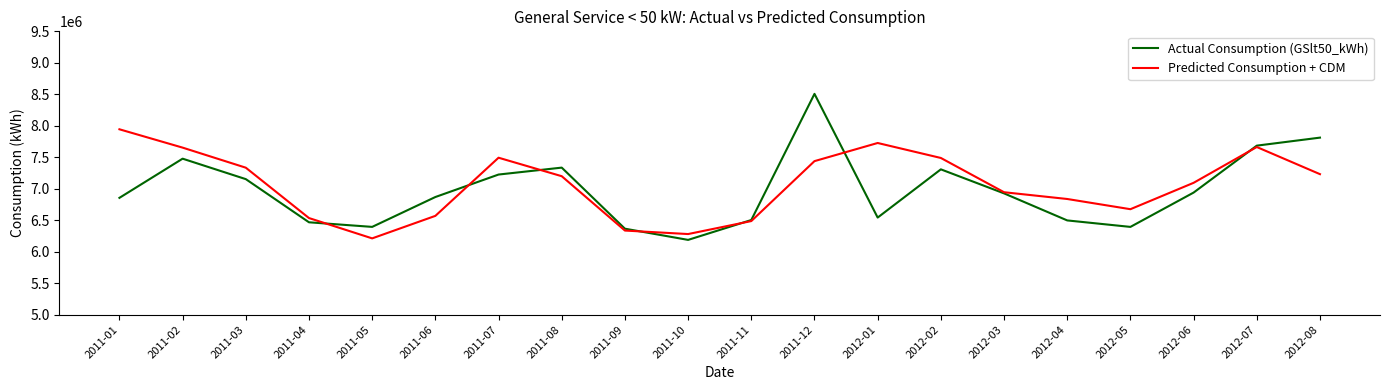

List the series in order of their peak value, lowest first.

Predicted Consumption + CDM, Actual Consumption (GSlt50_kWh)